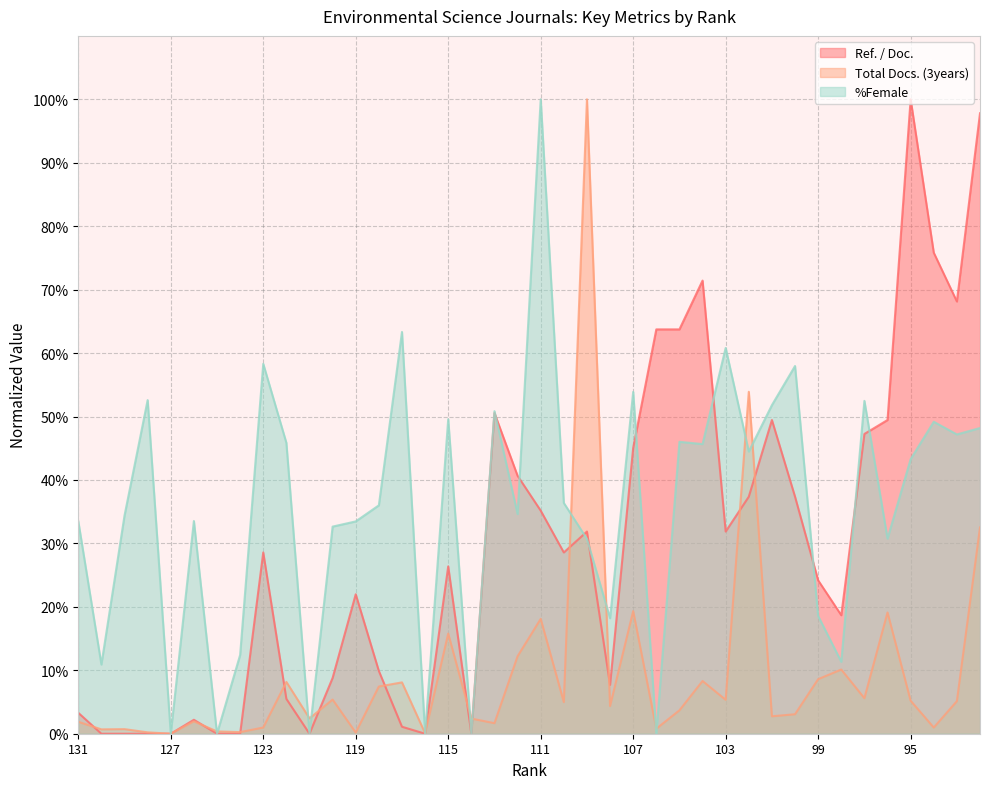

What is the value of the %Female point at the 13th from the left?

33.5